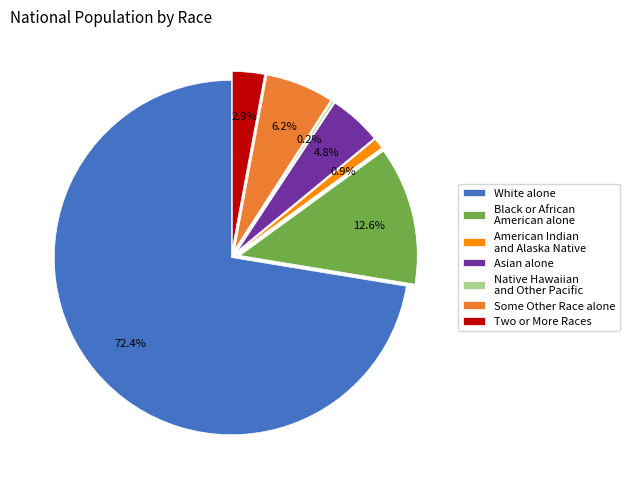

Which has a higher value, Black or African American alone or American Indian and Alaska Native?

Black or African American alone